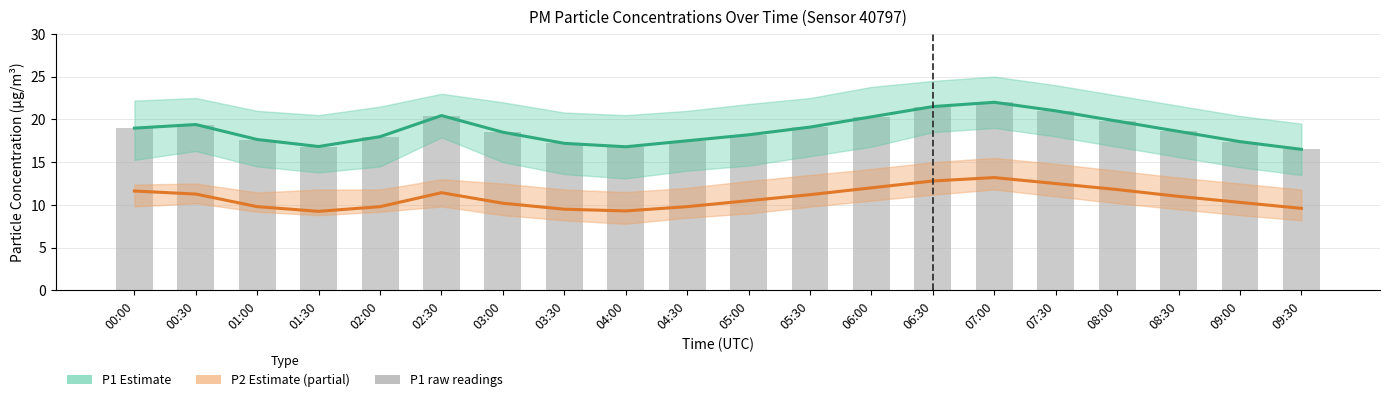

True or false: P2 estimate has a value of 7.8 at 06:00.

False